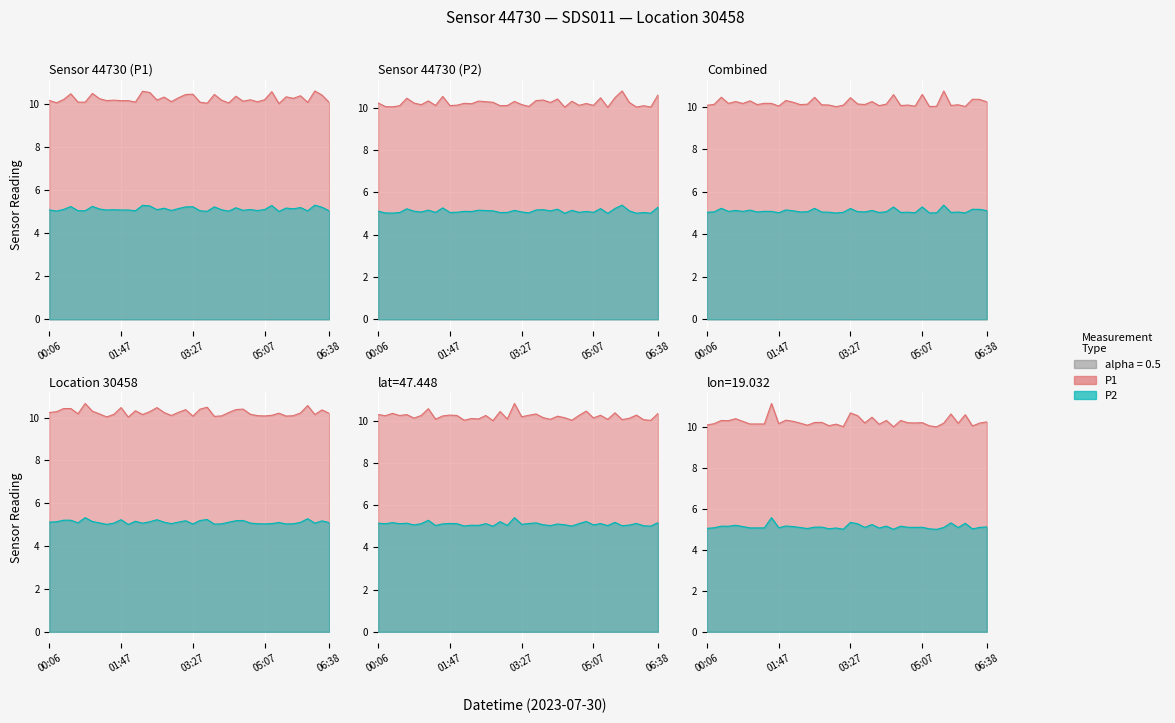

What are all the series names shown in the legend?

P1, P2